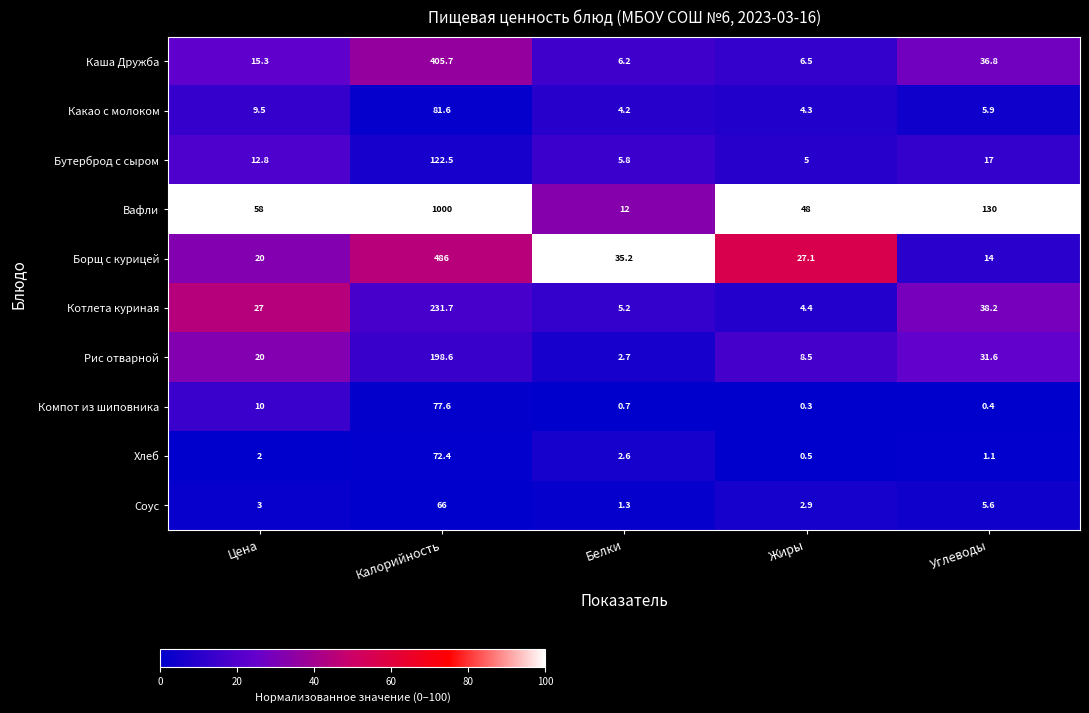

At which category does the chart reach its minimum across all series?

Жиры